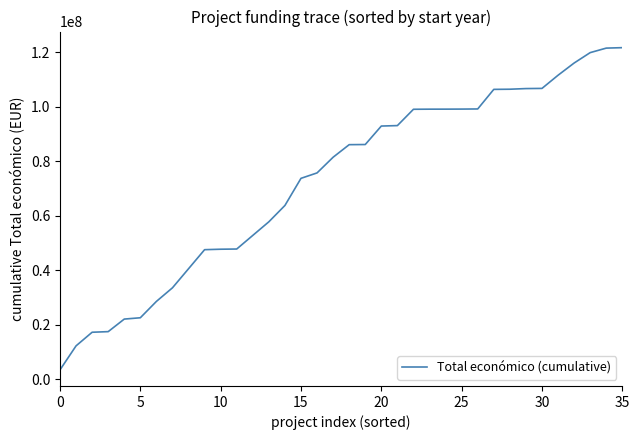

What is the sum of all values?

2618016218